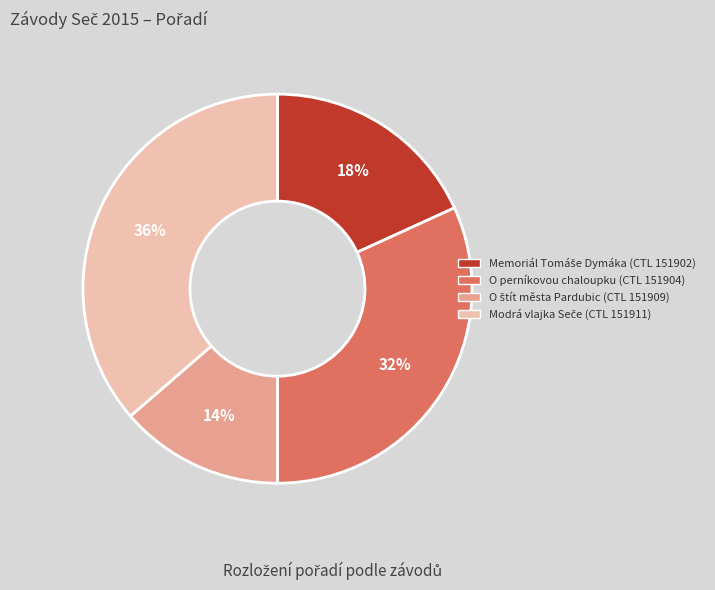

Count the number of slices in the pie.

4